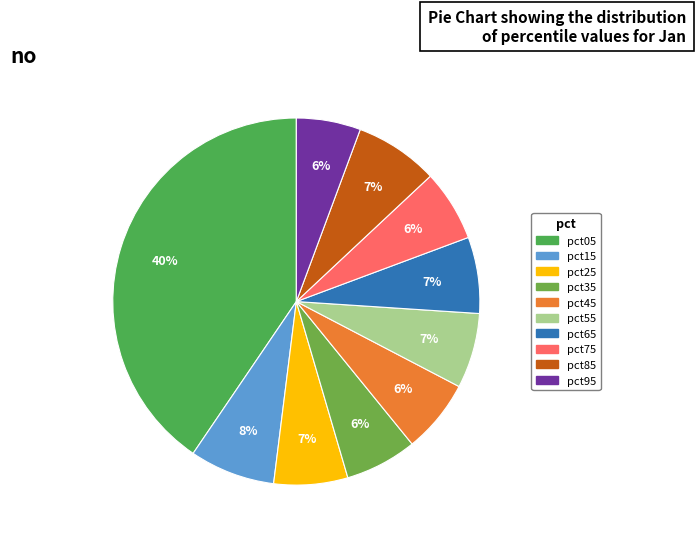

Rank the categories by value from lowest to highest.

pct95, pct75, pct35, pct45, pct25, pct55, pct65, pct85, pct15, pct05